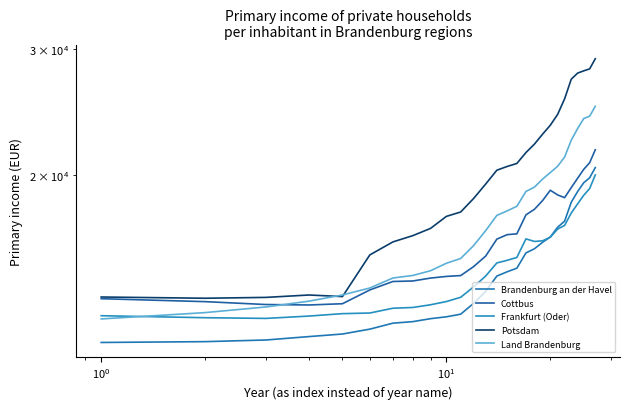

True or false: Potsdam and Land Brandenburg intersect in this chart.

True